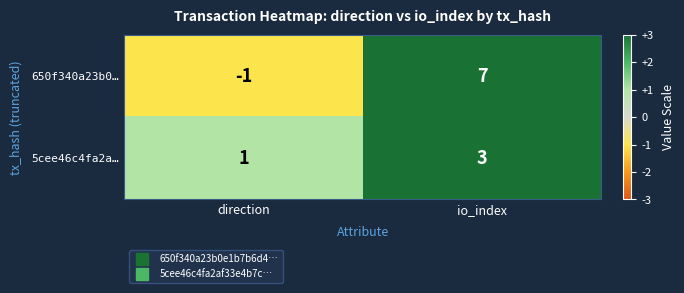

At which category does the chart reach its minimum across all series?

direction